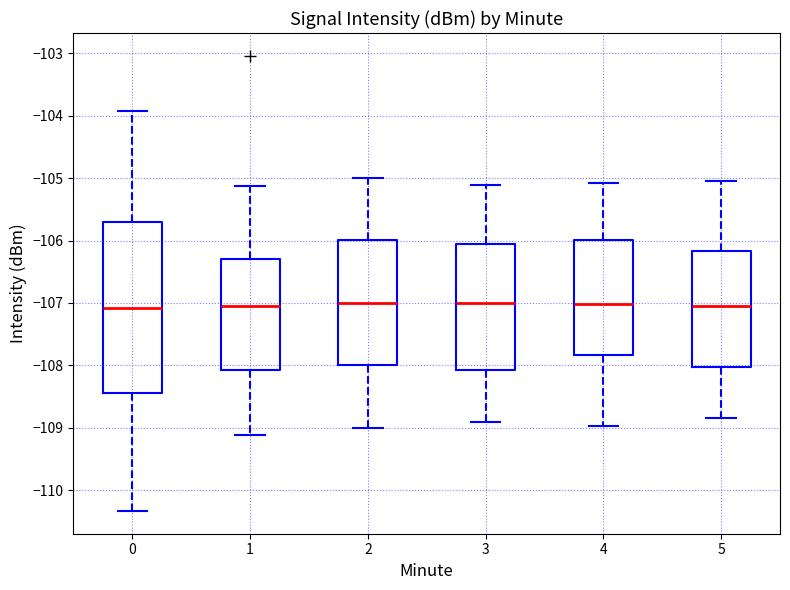

Where does the upper whisker of the box at x = 5 end on the y-axis? The values are not printed on the chart, so give them approximately, as read against the axis.

-105.1